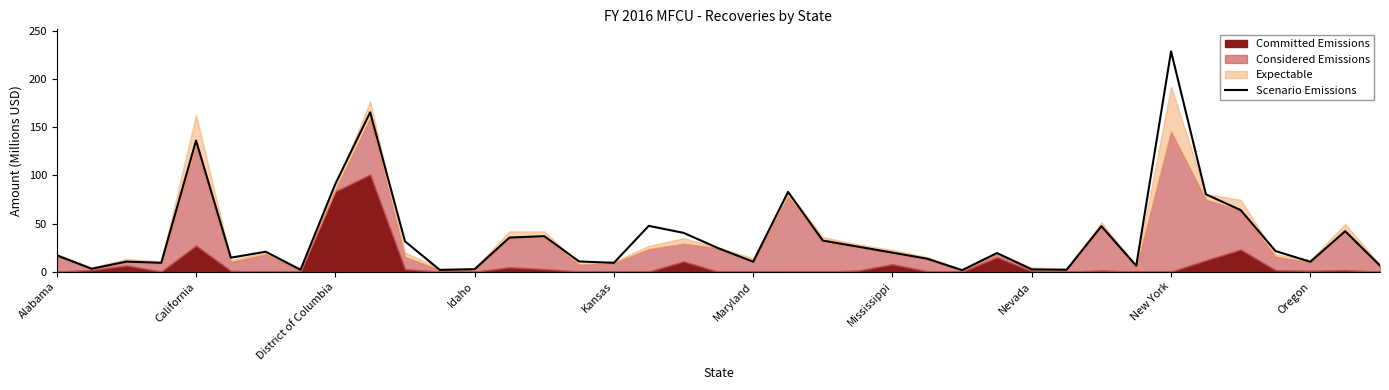

What is the approximate value of Scenario Emissions at Mississippi?

19.8